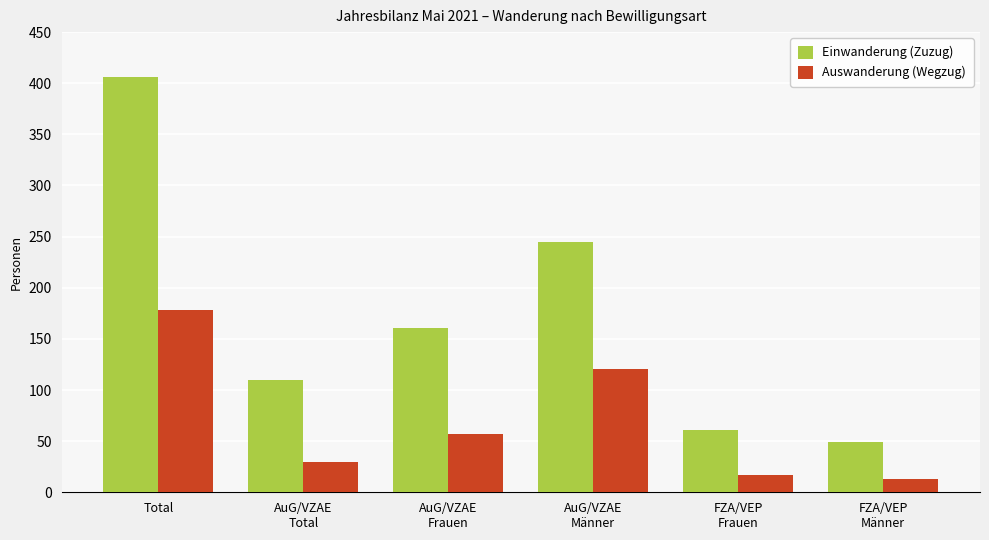

Reading left to right, transcribe all the data shown in this chart.

Einwanderung (Zuzug): Total=406	AuG/VZAE
Total=110	AuG/VZAE
Frauen=161	AuG/VZAE
Männer=245	FZA/VEP
Frauen=61	FZA/VEP
Männer=49
Auswanderung (Wegzug): Total=178	AuG/VZAE
Total=30	AuG/VZAE
Frauen=57	AuG/VZAE
Männer=121	FZA/VEP
Frauen=17	FZA/VEP
Männer=13